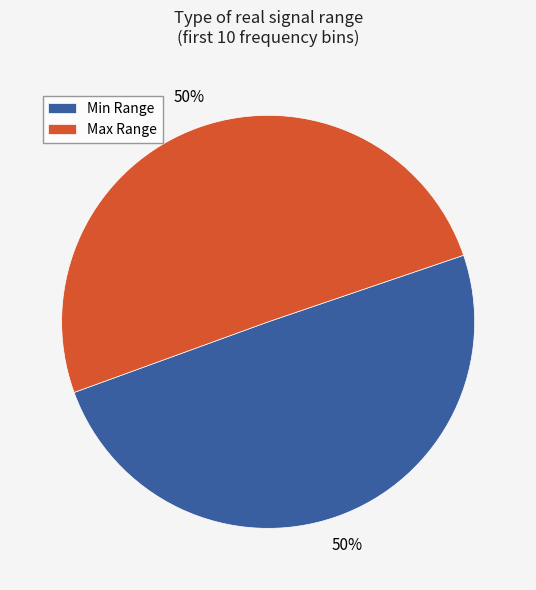

Count the number of slices in the pie.

2